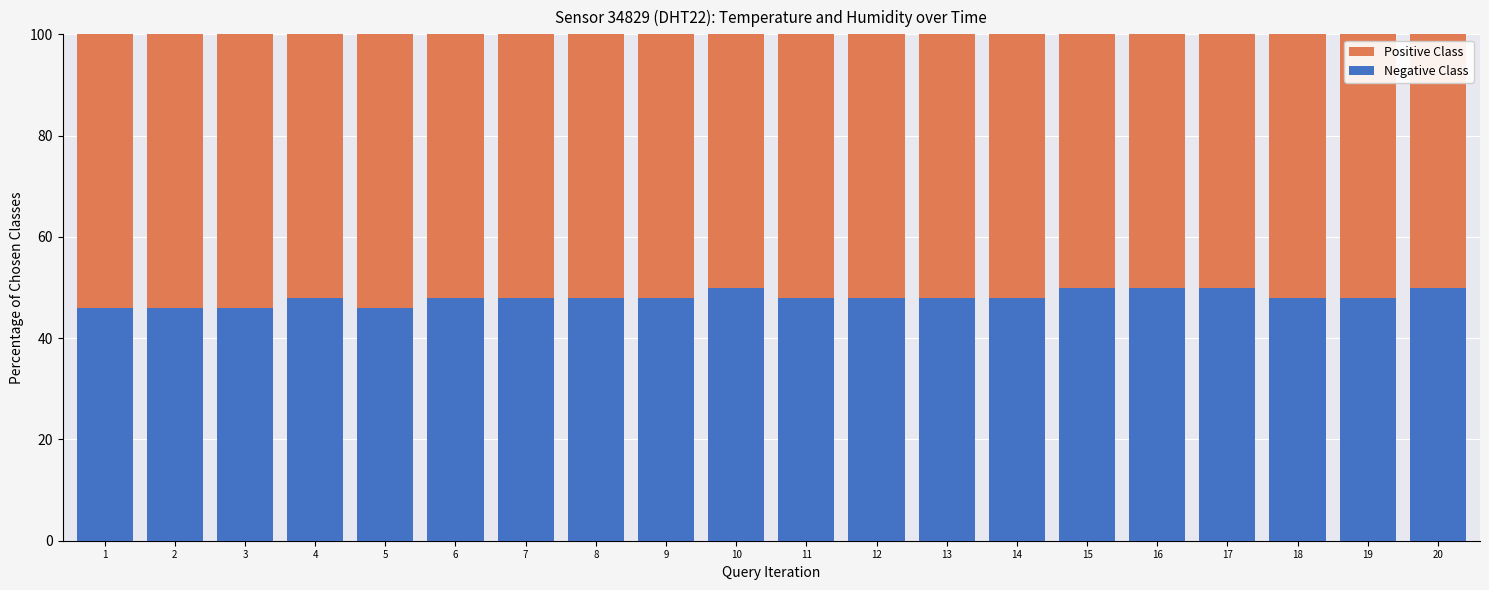

Is it true that Positive Class equals 26 at 15?

False